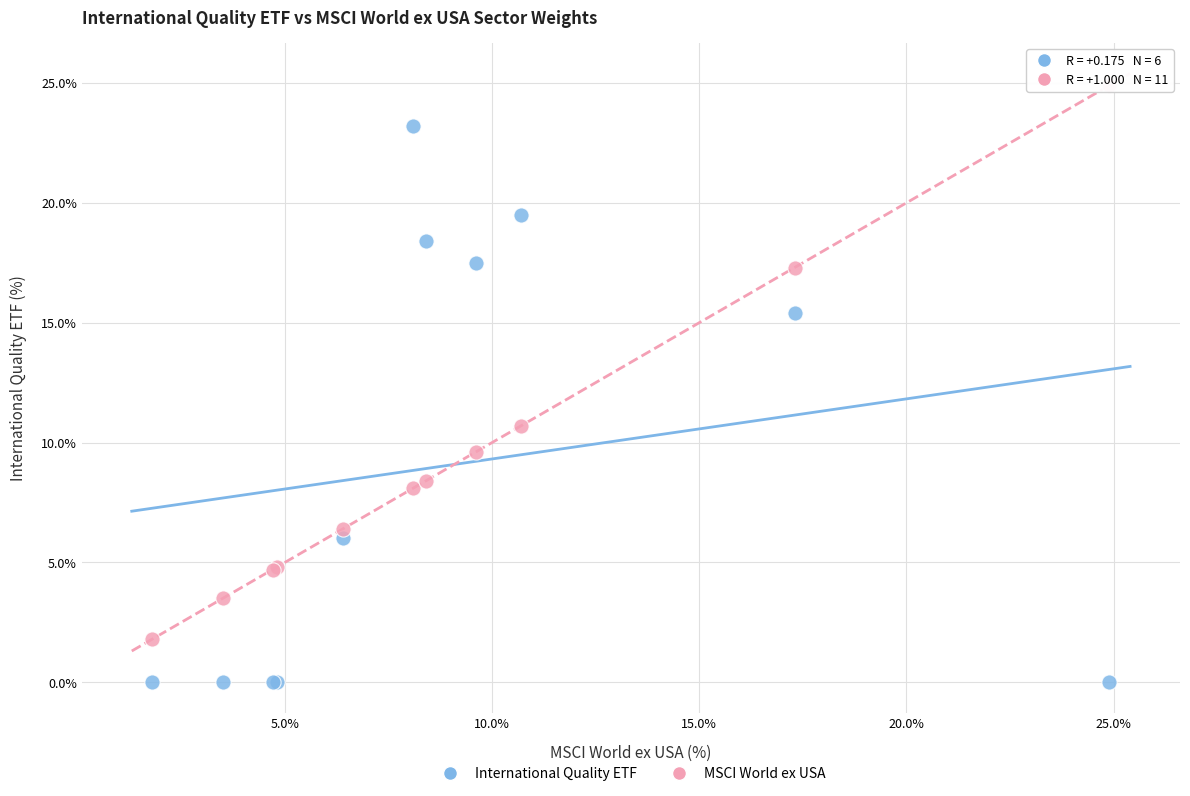

Which series reaches the maximum Y coordinate?

MSCI World ex USA